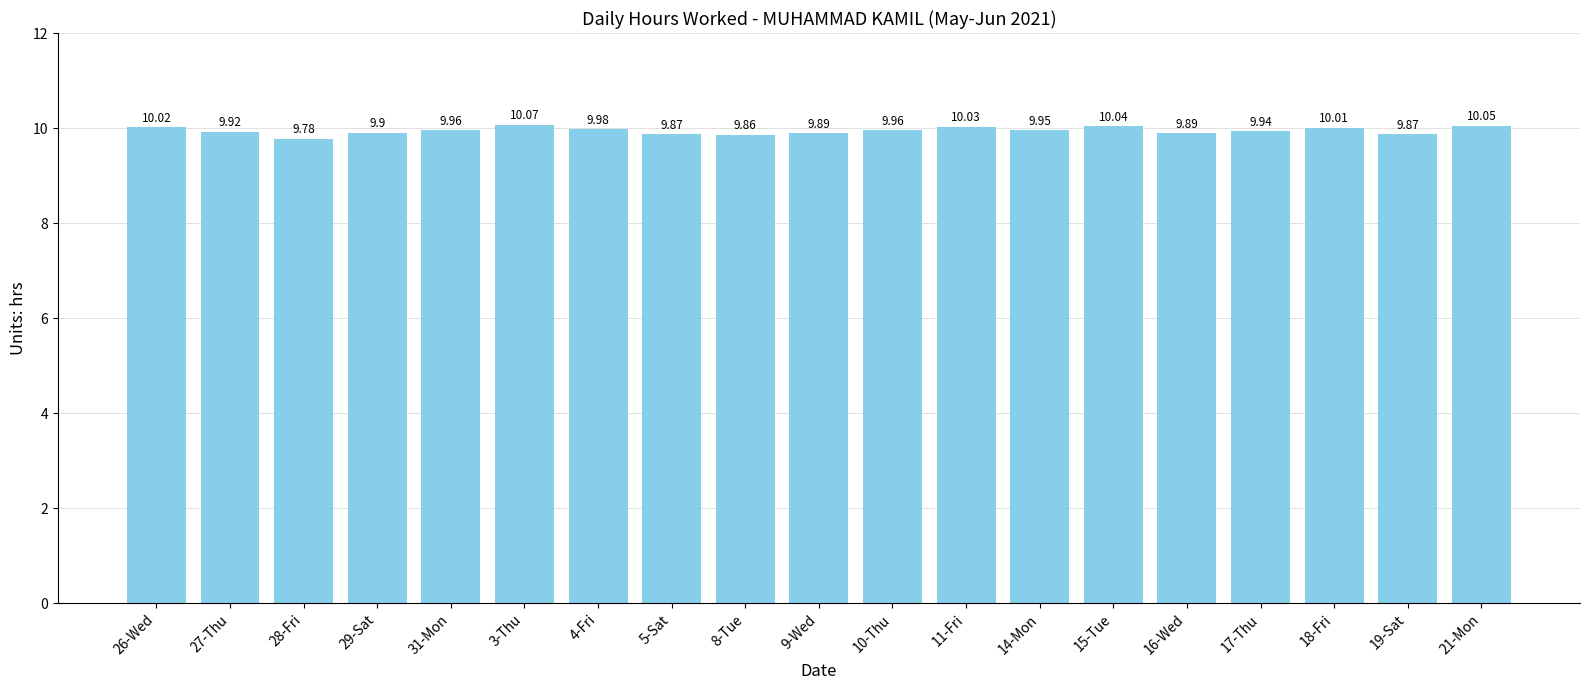

What is the sum of all values?

189.0